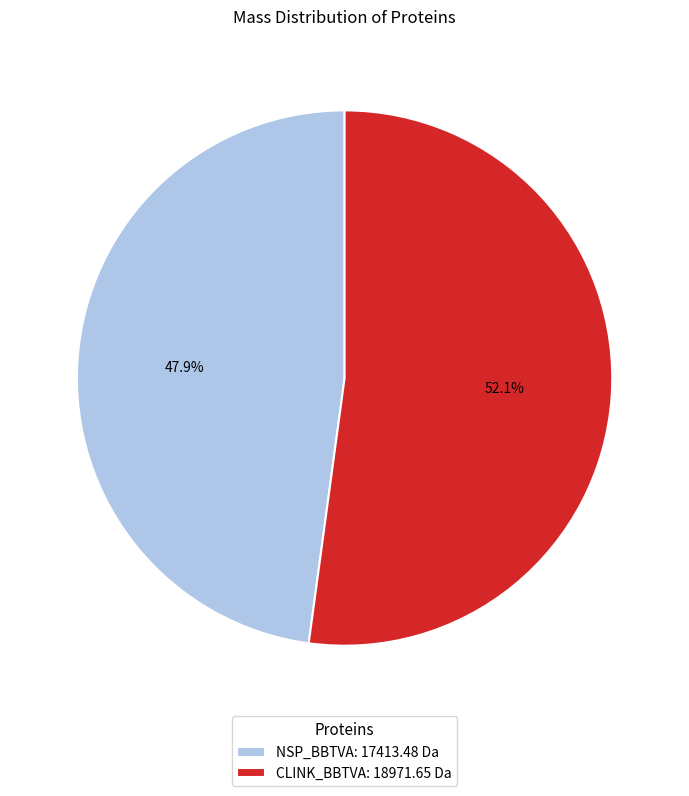

To the nearest percent, what is the difference between the largest and smallest slice percentages?

4%